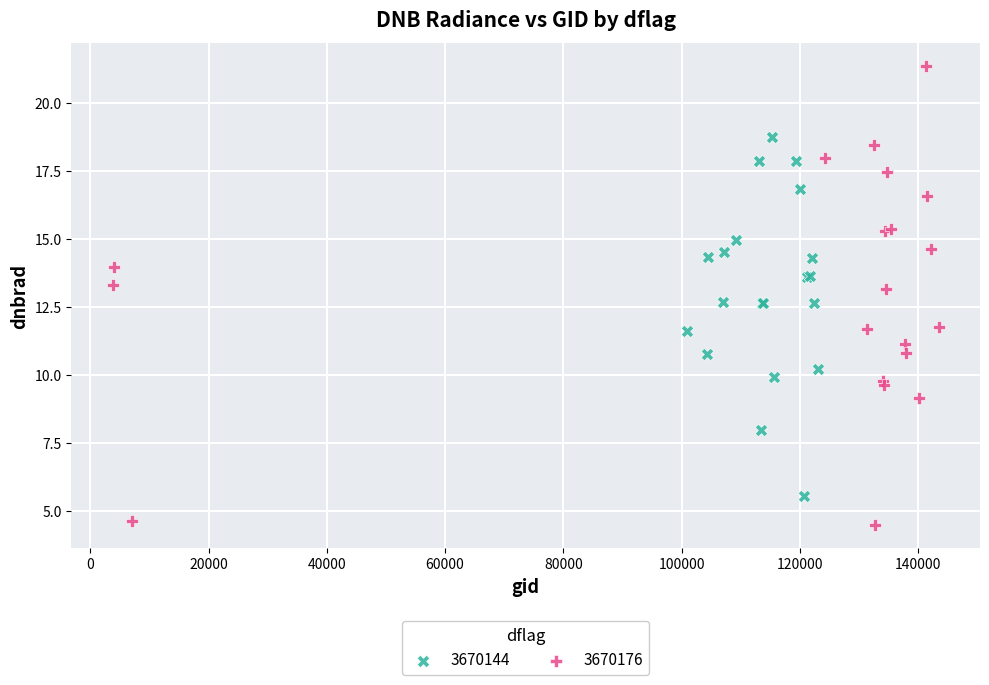

Which series reaches the maximum Y coordinate?

3670176